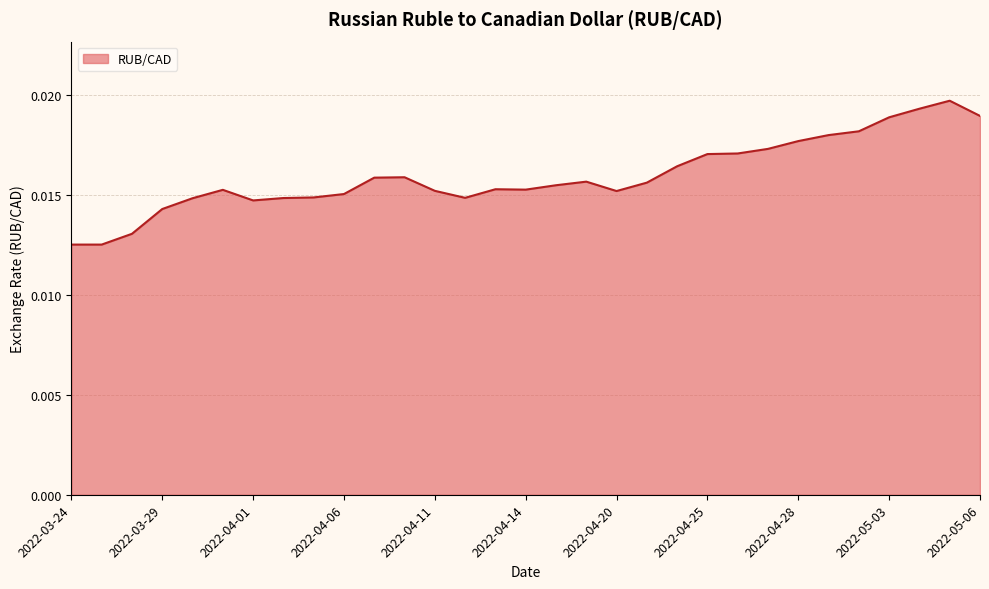

What is the label of the 16th point from the right?

2022-04-14